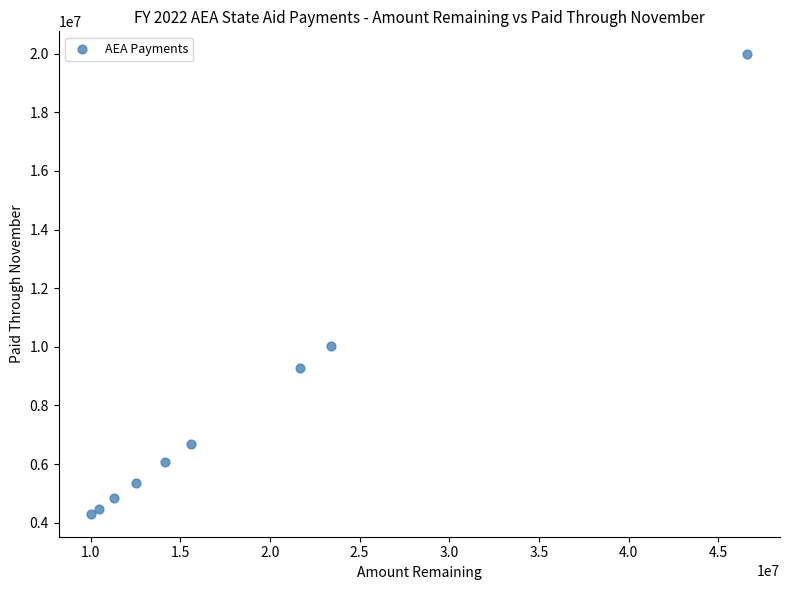

What Y value in the scatter plot is closest to 12142020?

10023672